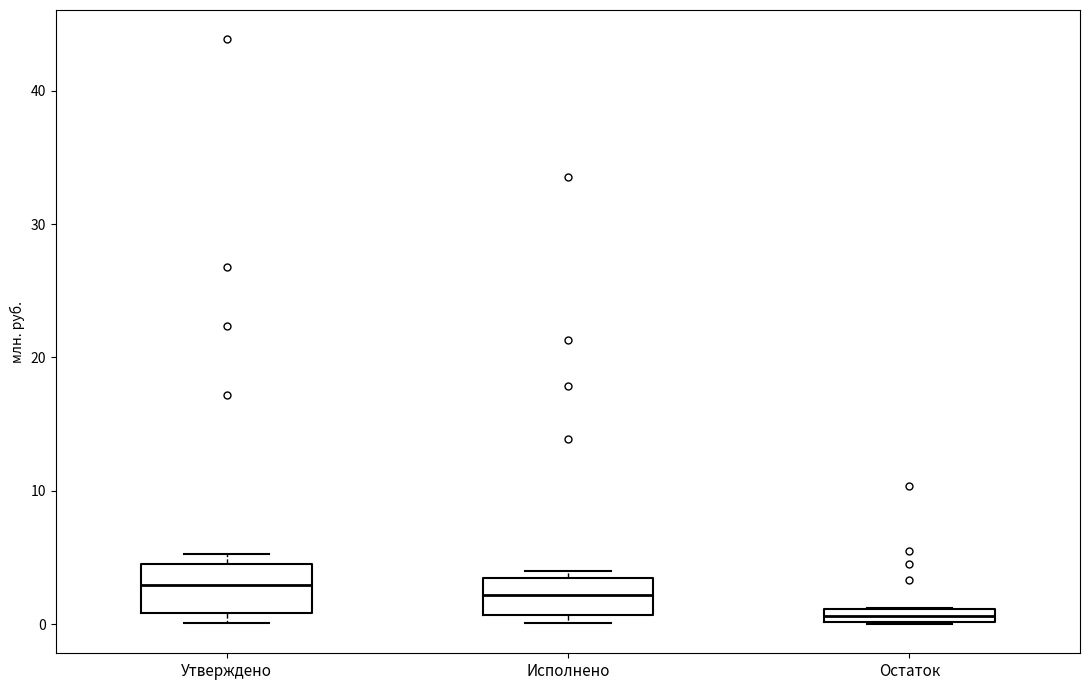

Which box's median line is the lowest?

Остаток